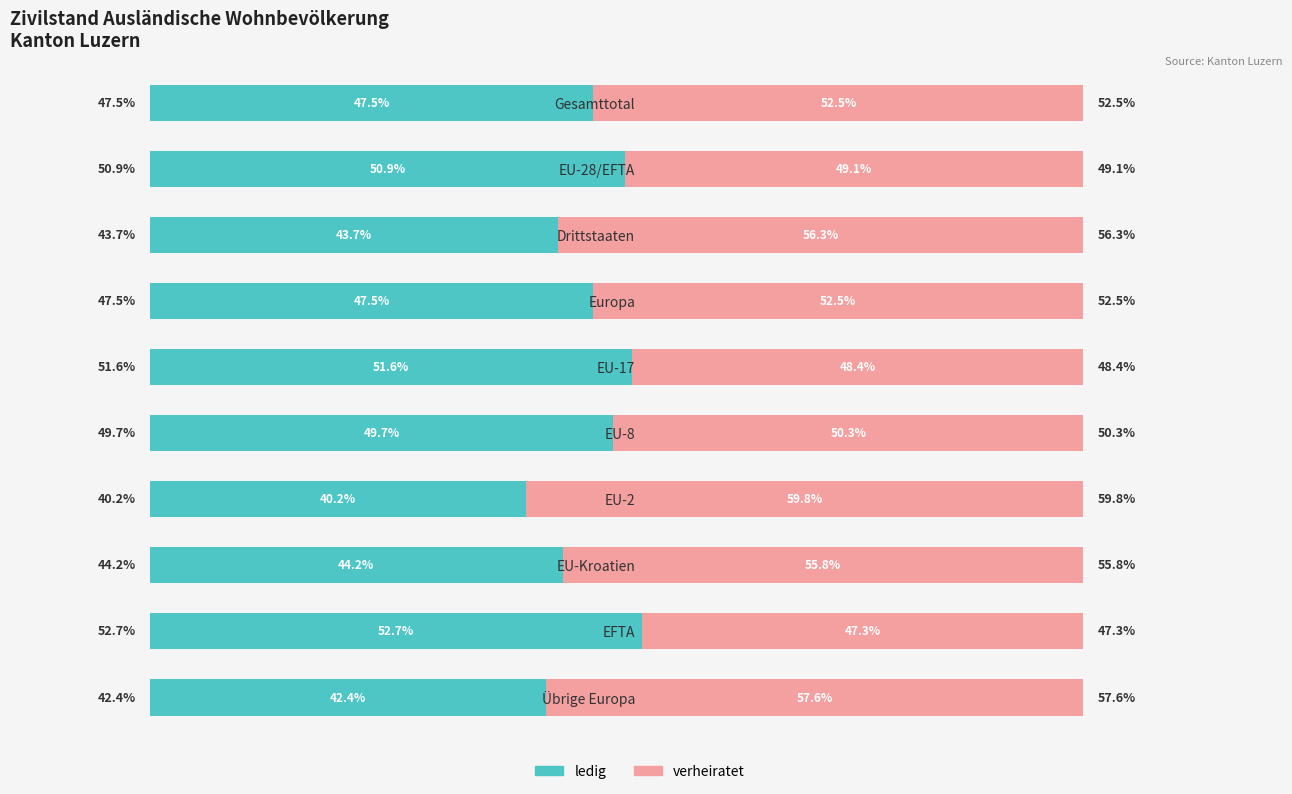

What are all the series names shown in the legend?

ledig, verheiratet